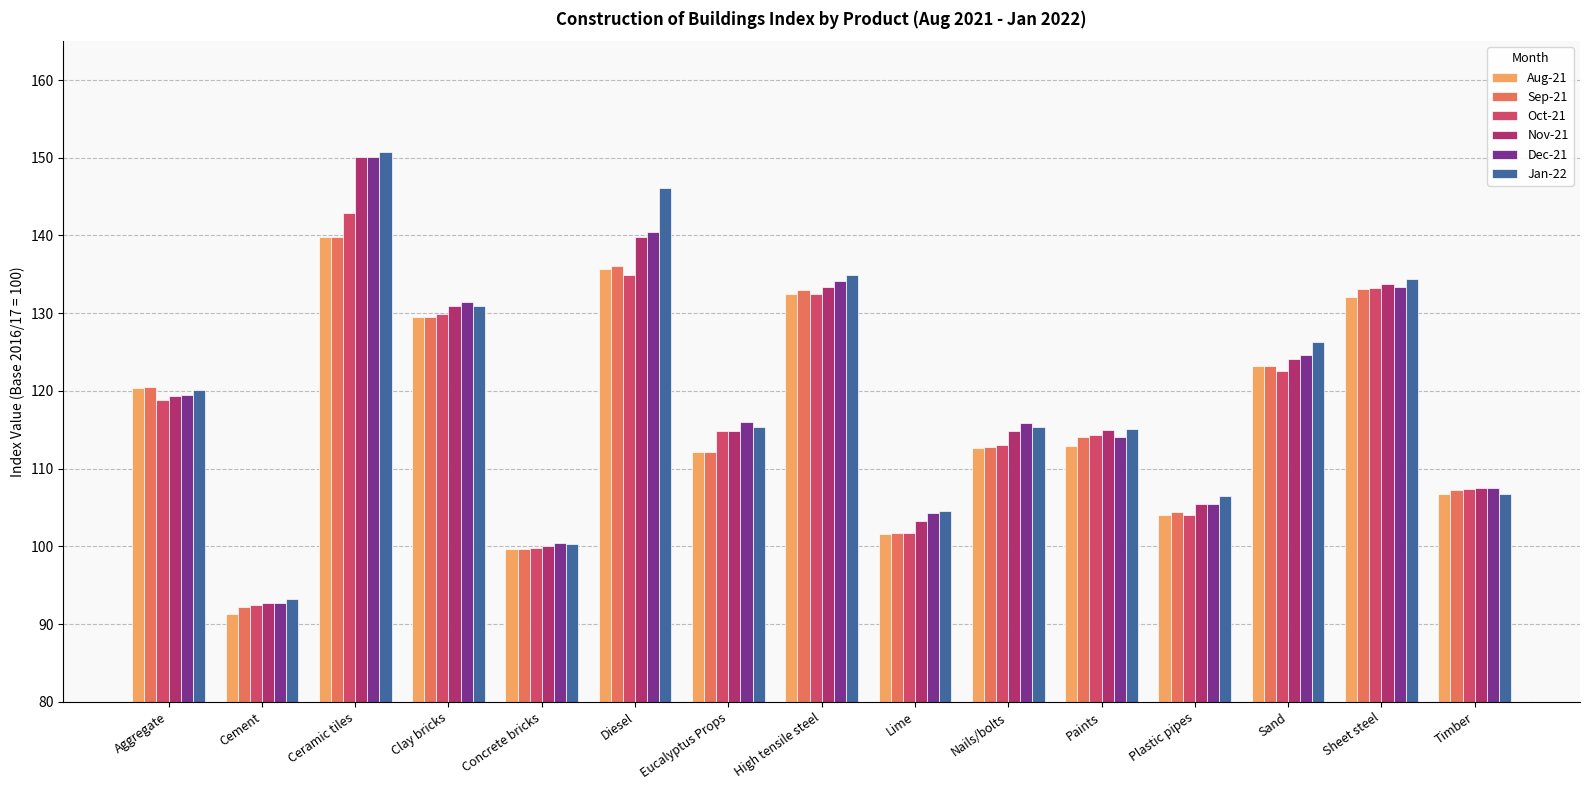

How many groups of bars are there?

15